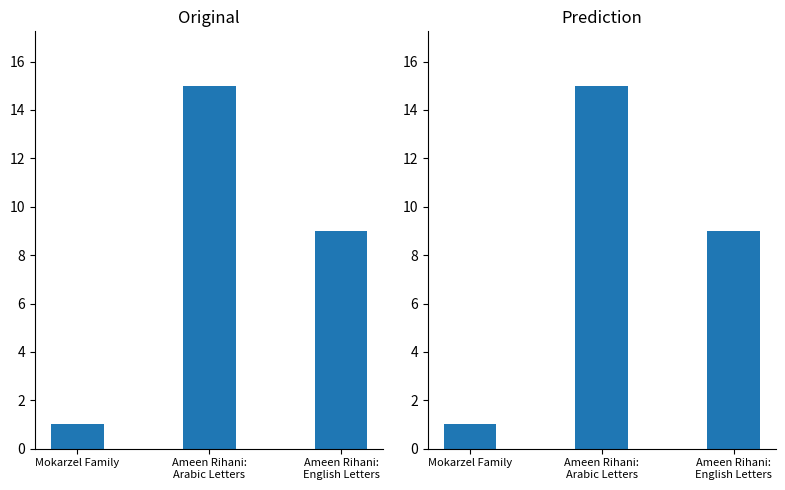

Between Mokarzel Family and Ameen Rihani:
English Letters, which is larger?

Ameen Rihani:
English Letters